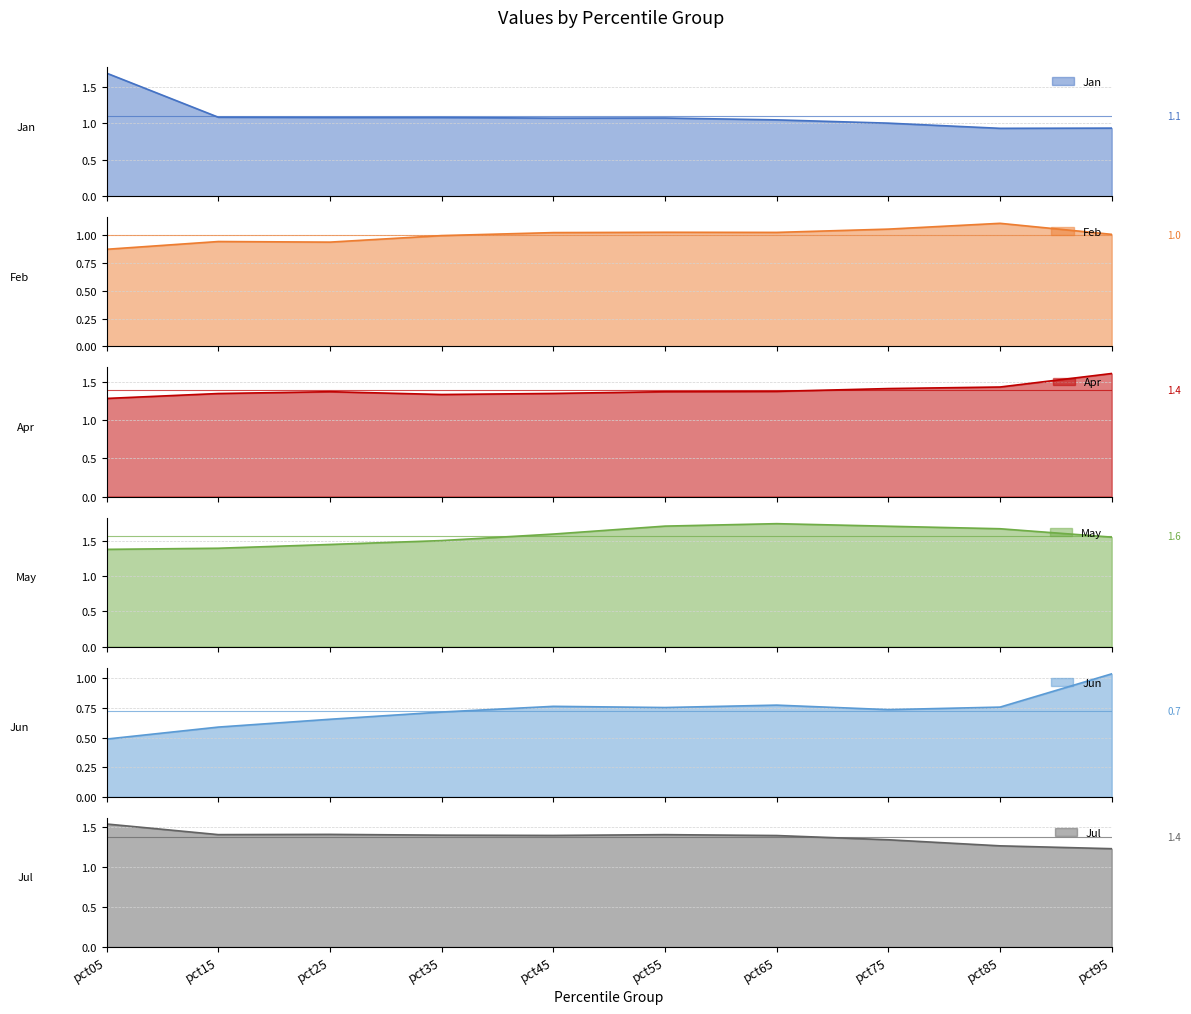

What is the minimum value shown in the chart?

0.5